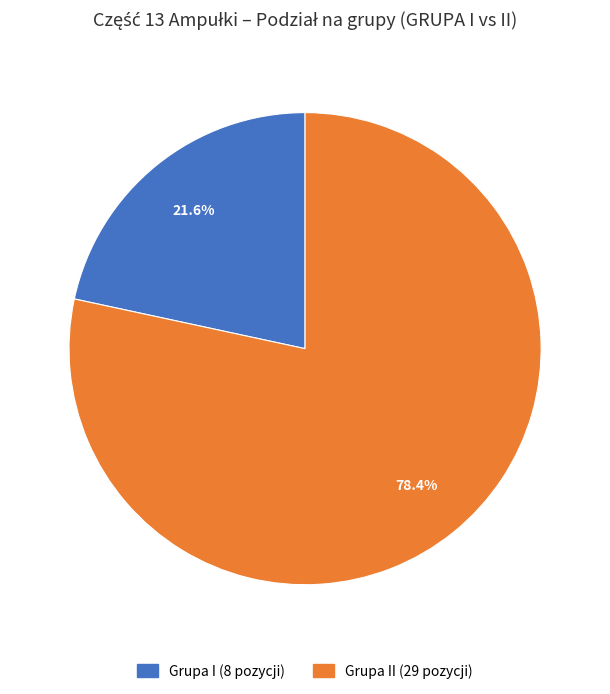

Is there a majority slice in this chart?

Yes